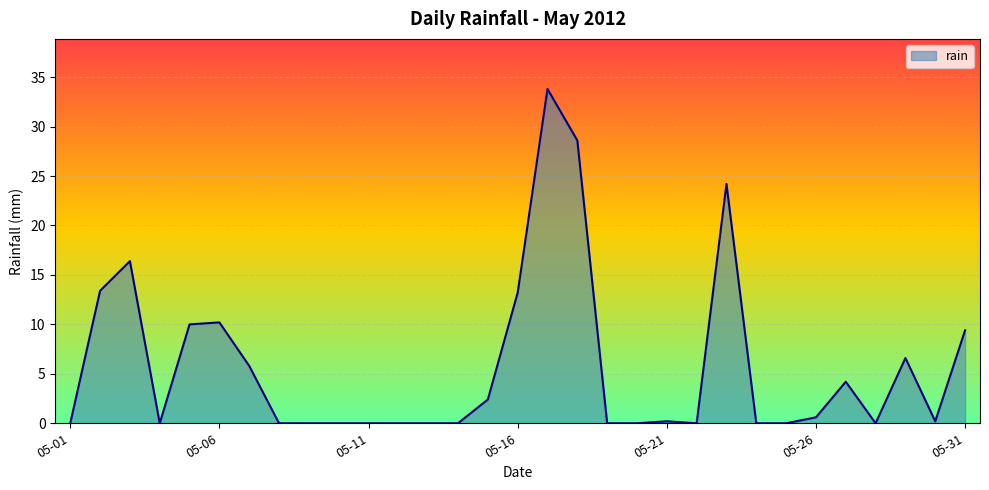

What is the maximum value shown in the chart?

33.8